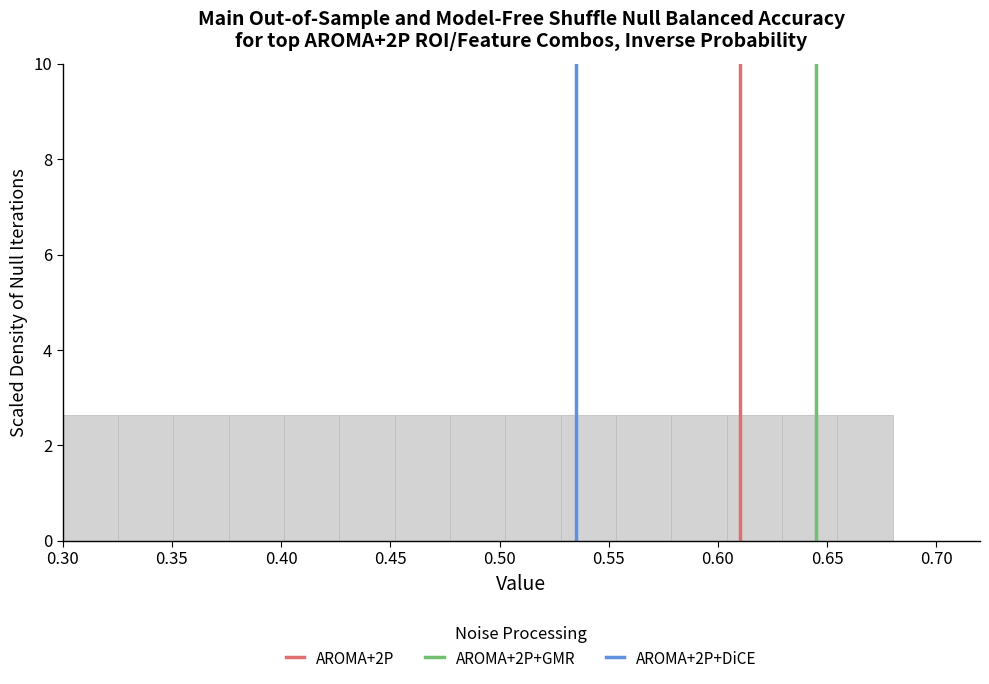

How tall is the bar that spans 0.325 to 0.350 on the x-axis? Neither the bar edges nor the heights are printed on the chart, so give them approximately, as read against the axes.

2.6